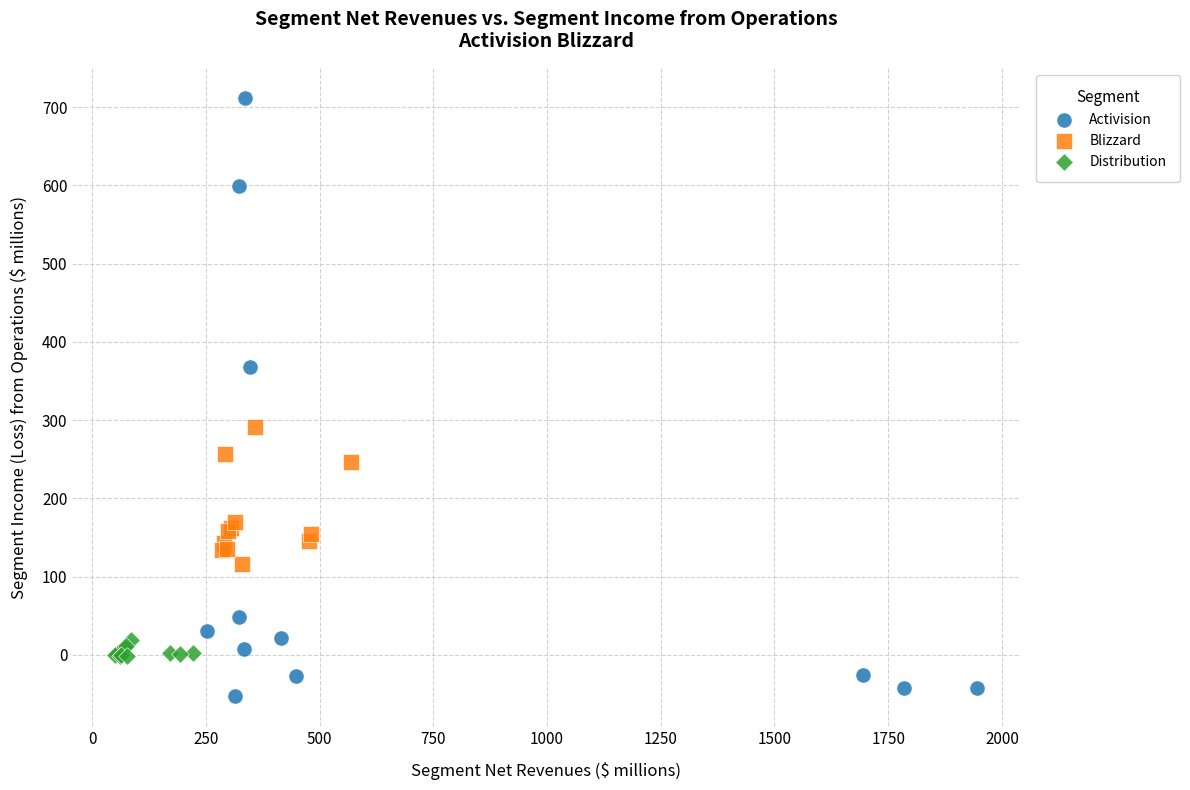

Which series contains the lowest Y value?

Activision